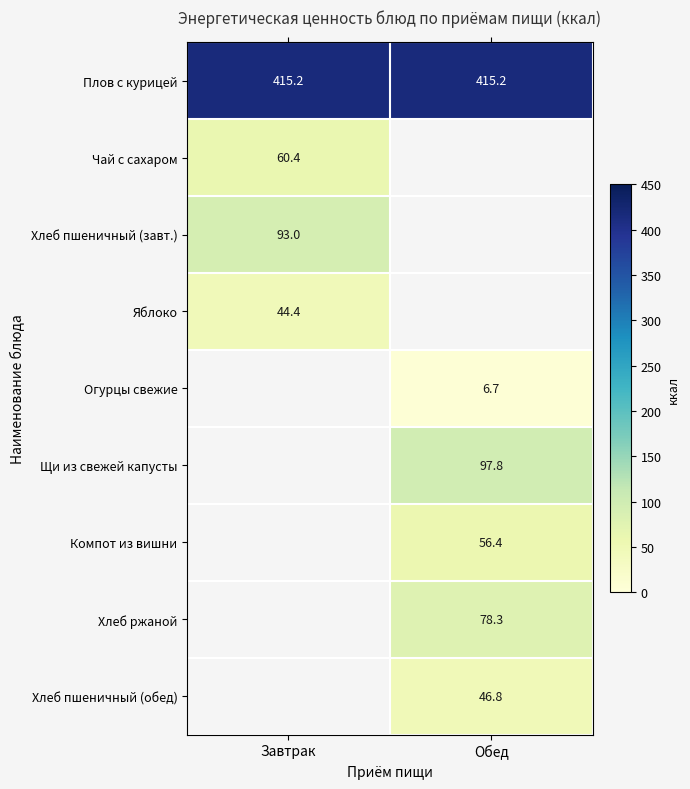

Is the value of Хлеб пшеничный (обед) at Обед greater than the value of Щи из свежей капусты at Обед?

No